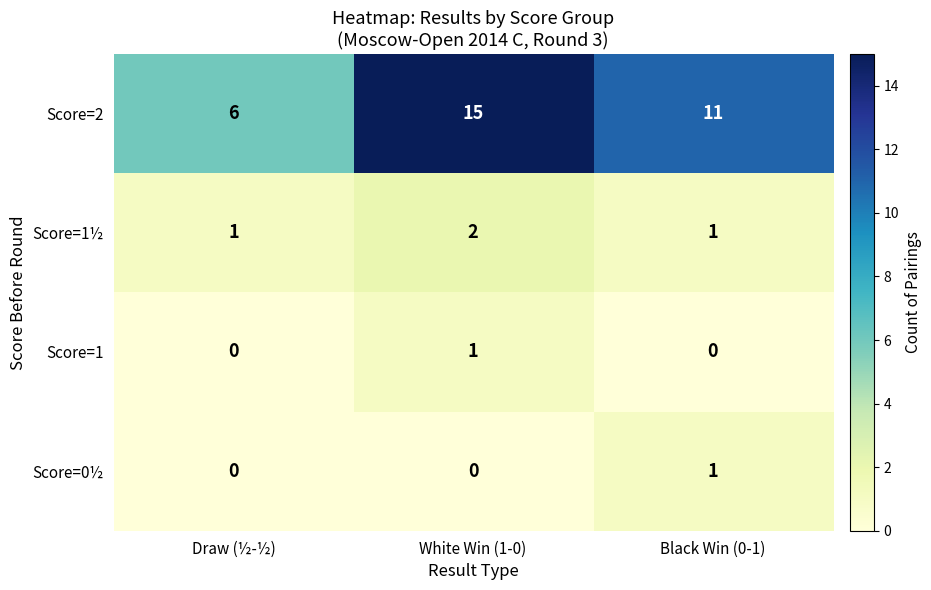

At which label does Score=2 first exceed 11?

White Win (1-0)